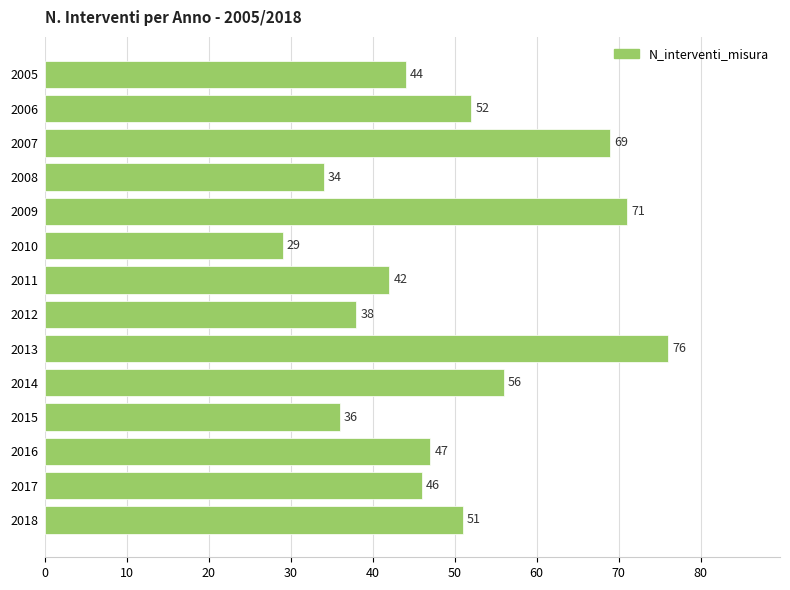

Where is the data nearest to the value 52?

2006